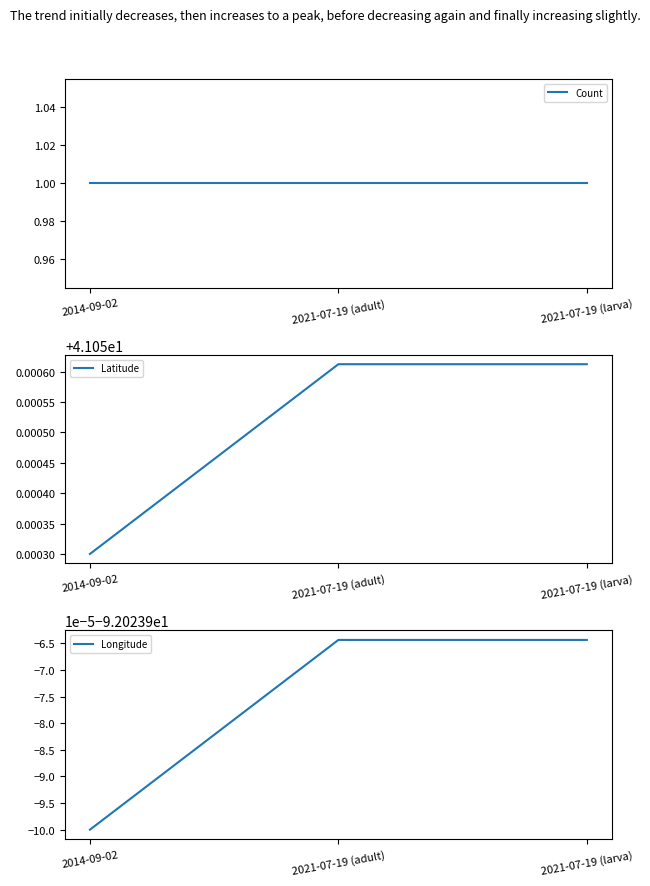

Is this an area chart (filled region under the line)?

No